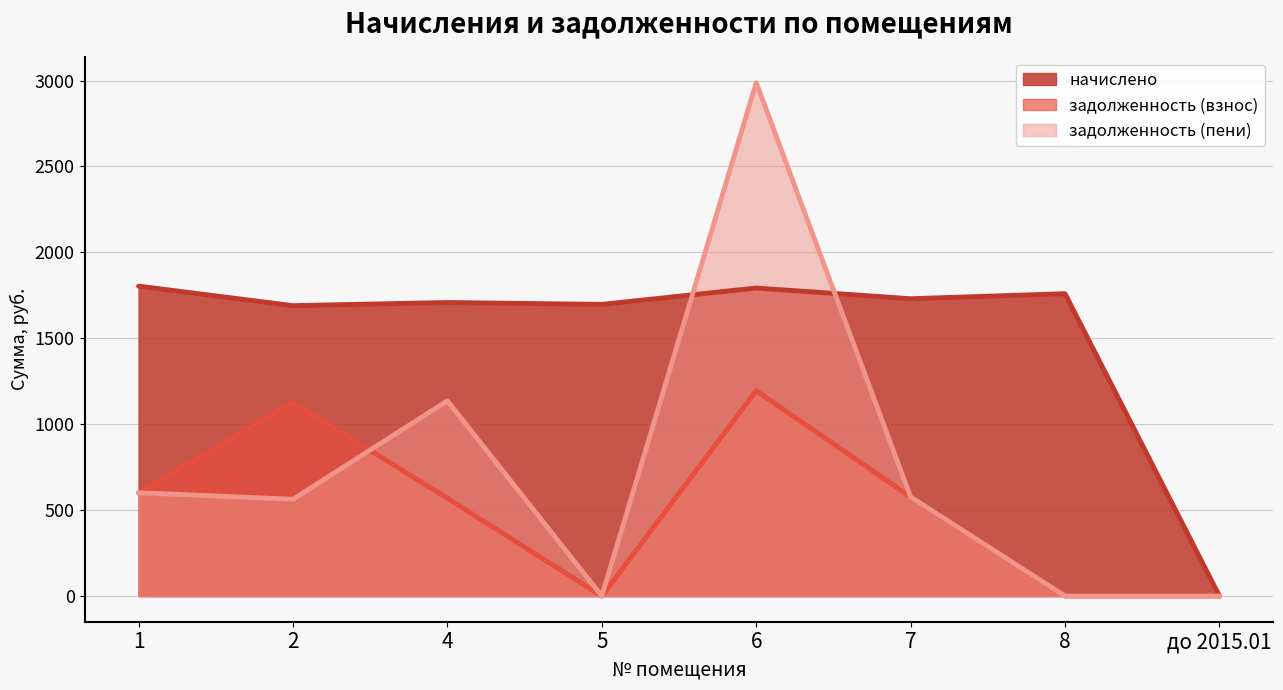

True or false: задолженность (пени) has more than 2 interior local peaks.

False